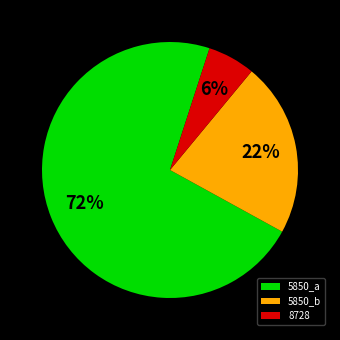

Which slice is the smallest?

8728